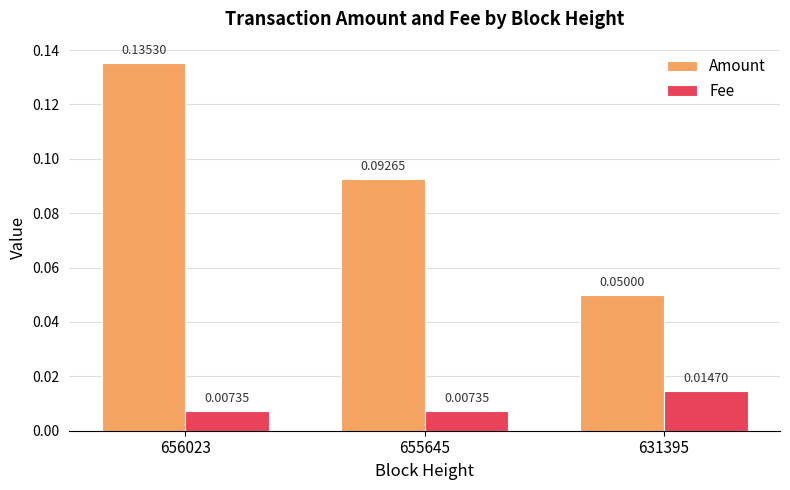

What are all the series names shown in the legend?

Amount, Fee